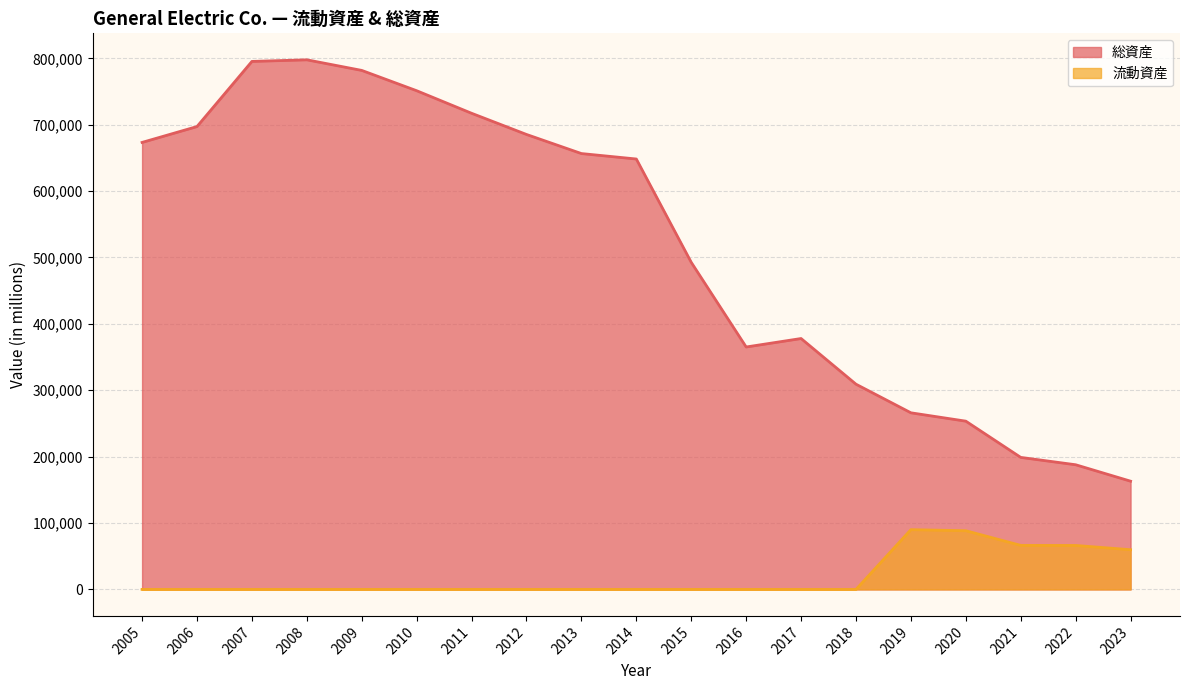

The 流動資産 series shows 0 at 2009. True or false?

True